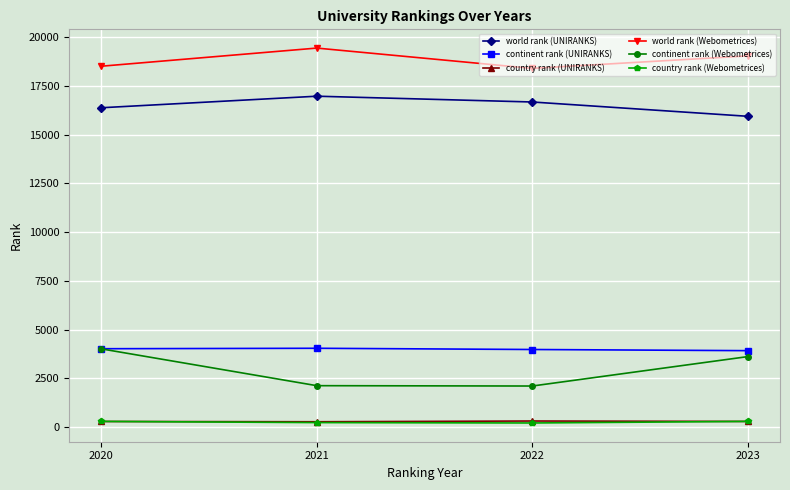

Which series has the largest total across all categories?

world rank (Webometrices)